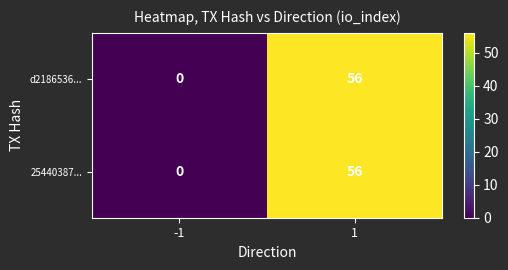

What is the sum of the 25440387... values at 1 and -1?

56